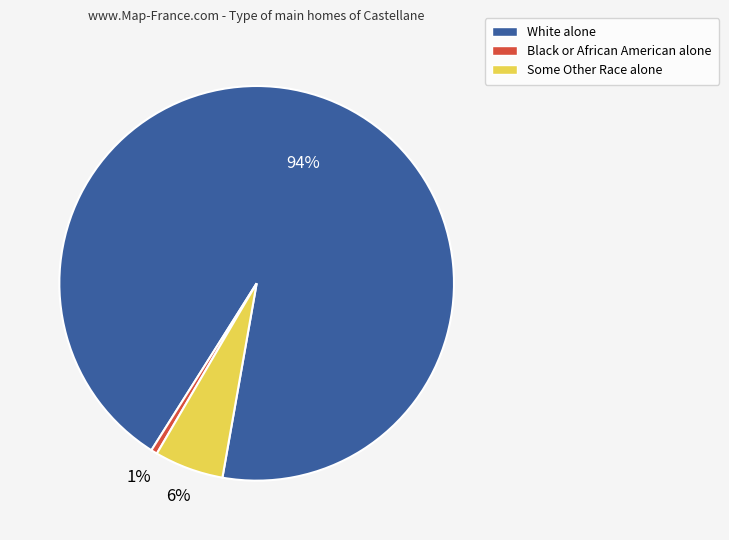

The White alone slice represents 99% of the pie. True or false?

False